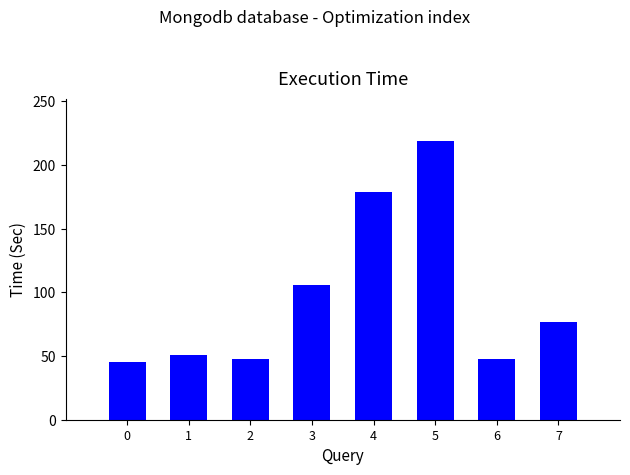

Reading right to left, extract all data points from this chart.

77	48	219	179	106	48	51	45